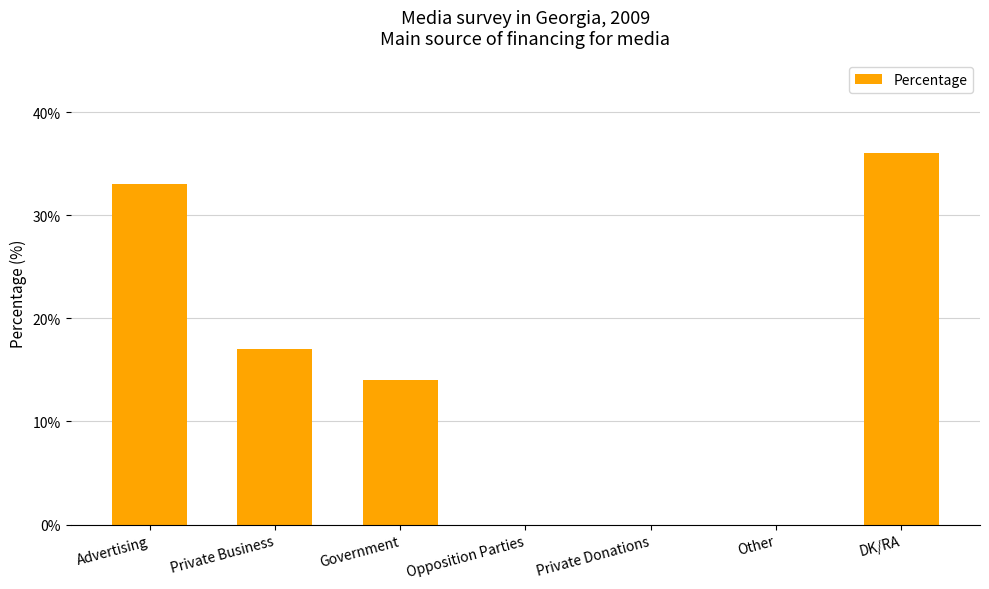

True or false: the data shows 0 at Opposition Parties.

True